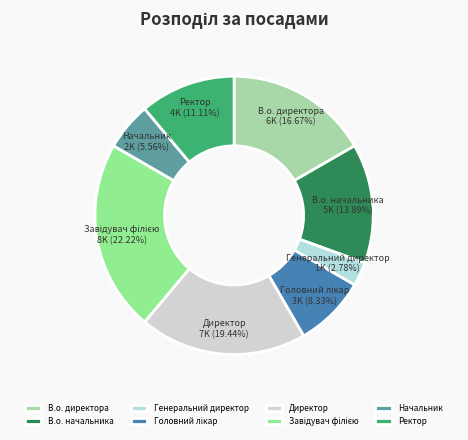

Is the sum of Директор and Ректор greater than half?

No